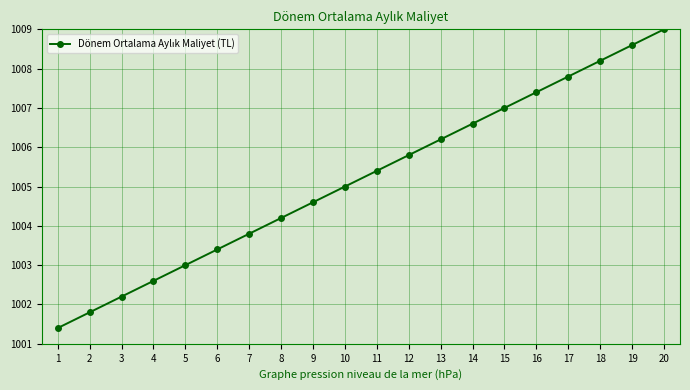

True or false: the data has more than 2 interior local peaks.

False